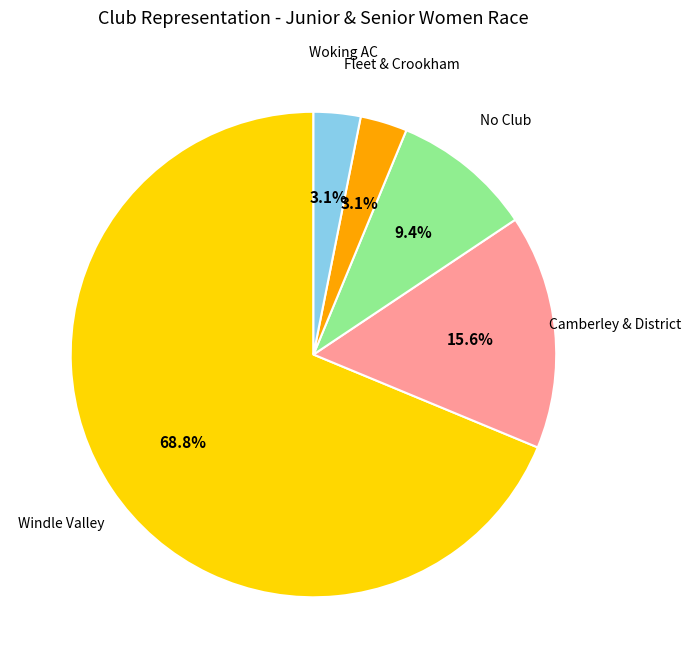

Does any single category account for the majority?

Yes